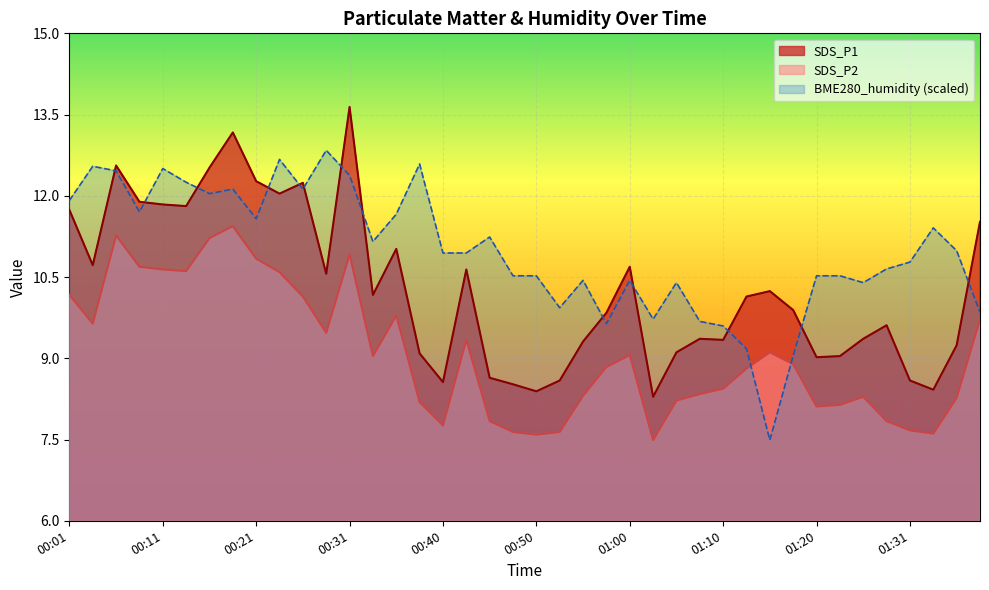

True or false: SDS_P1 and SDS_P2 cross at least once.

False